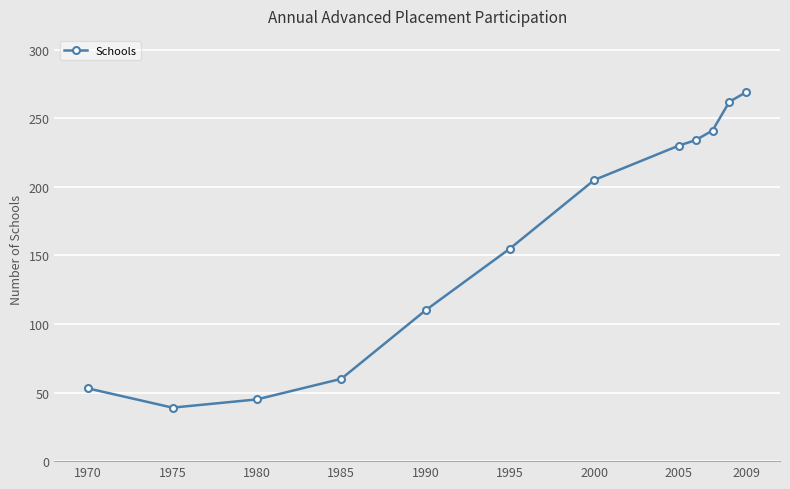

What is the value of the 9th point from the left?

234